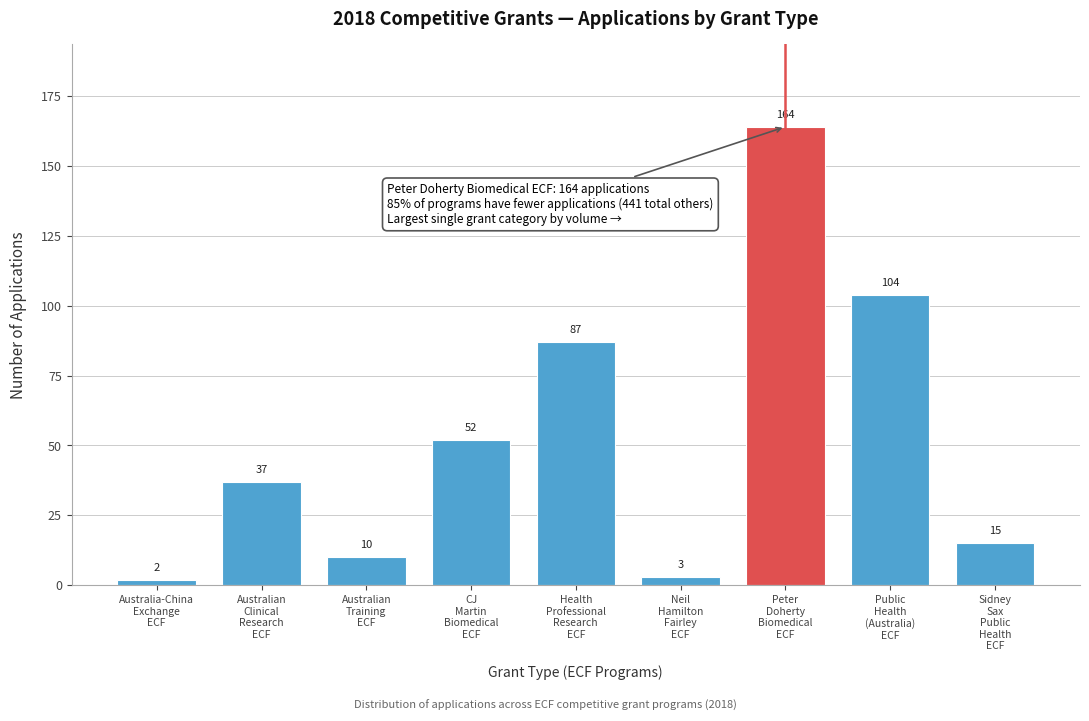

Reading right to left, list all the values displayed in this chart.

15	104	164	3	87	52	10	37	2